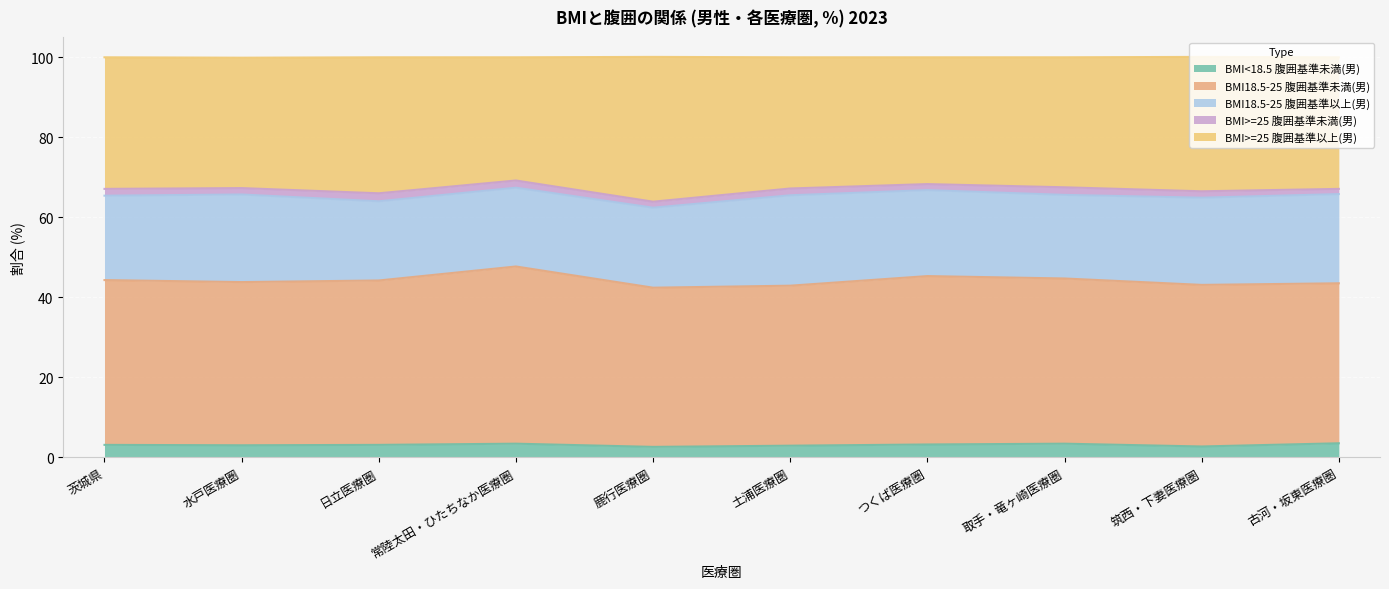

At which category does BMI<18.5 腹囲基準未満(男) reach its first local valley?

水戸医療圏